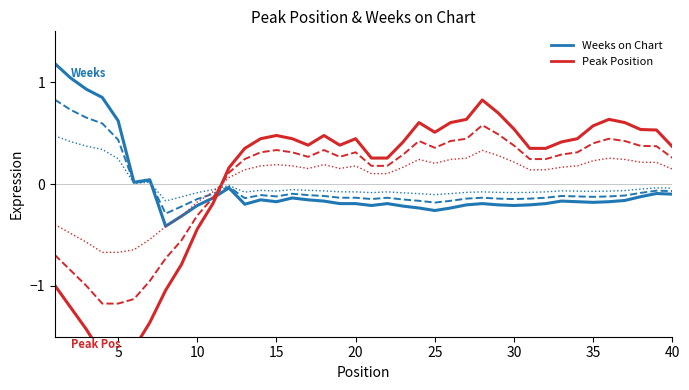

What is the difference between the second highest and second lowest values in the Peak Position (var2) series?

1.0